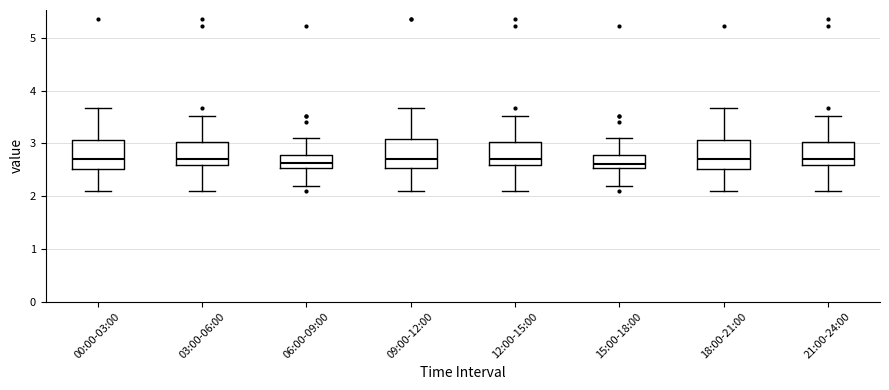

Reading left to right, read every box against the y-axis: the position of its median line, the range the box covers, and the ends of its whiskers. The values are not printed on the chart, so give them approximately, as read against the axis.

00:00-03:00: median 2.7, box 2.5 to 3.1, whiskers 2.1 to 3.7
03:00-06:00: median 2.7, box 2.6 to 3.0, whiskers 2.1 to 3.5
06:00-09:00: median 2.6, box 2.5 to 2.8, whiskers 2.2 to 3.1
09:00-12:00: median 2.7, box 2.5 to 3.1, whiskers 2.1 to 3.7
12:00-15:00: median 2.7, box 2.6 to 3.0, whiskers 2.1 to 3.5
15:00-18:00: median 2.6, box 2.5 to 2.8, whiskers 2.2 to 3.1
18:00-21:00: median 2.7, box 2.5 to 3.1, whiskers 2.1 to 3.7
21:00-24:00: median 2.7, box 2.6 to 3.0, whiskers 2.1 to 3.5